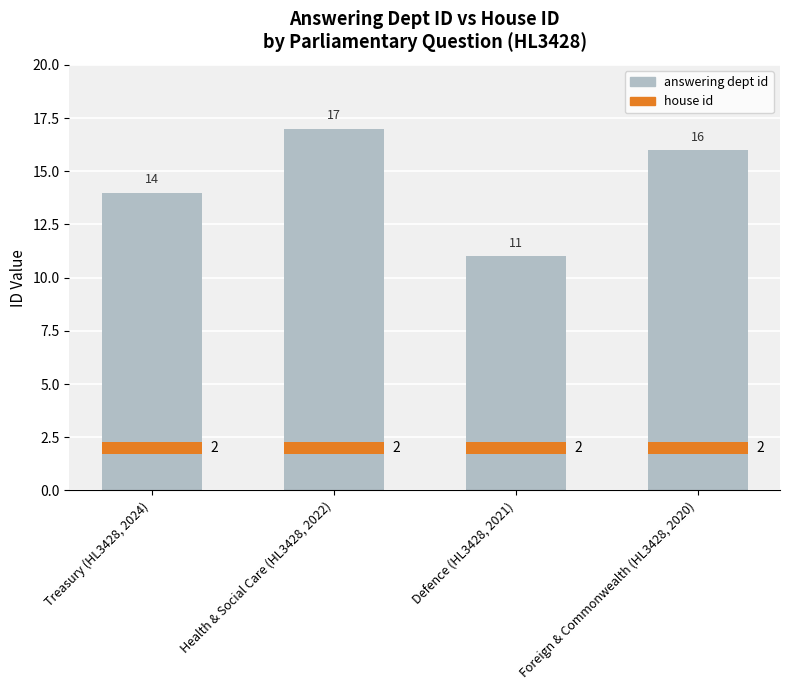

True or false: answering dept id has a value of 16.0 at Foreign & Commonwealth (HL3428, 2020).

True